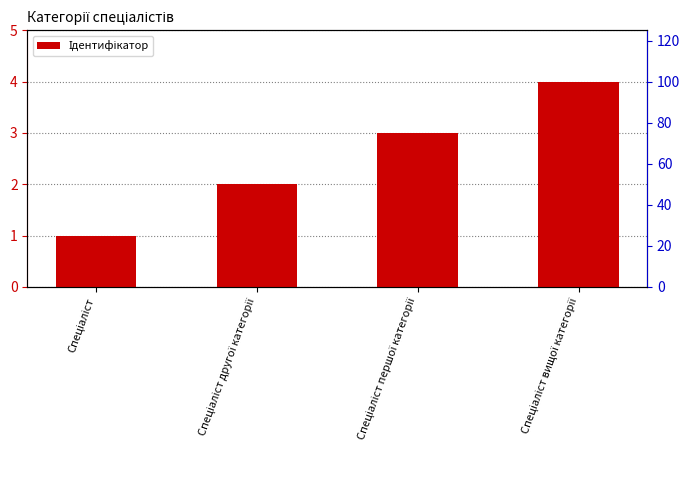

What is the difference between the maximum and minimum values?

3